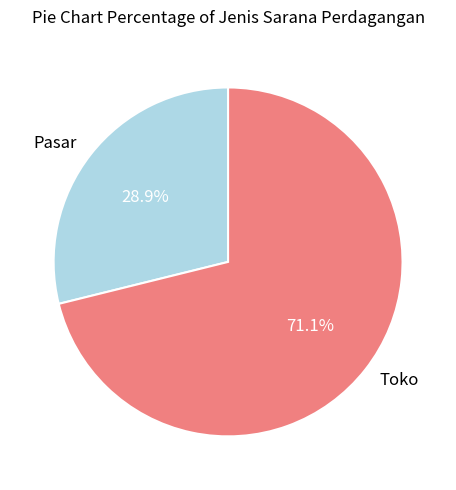

Does any single category account for the majority?

Yes